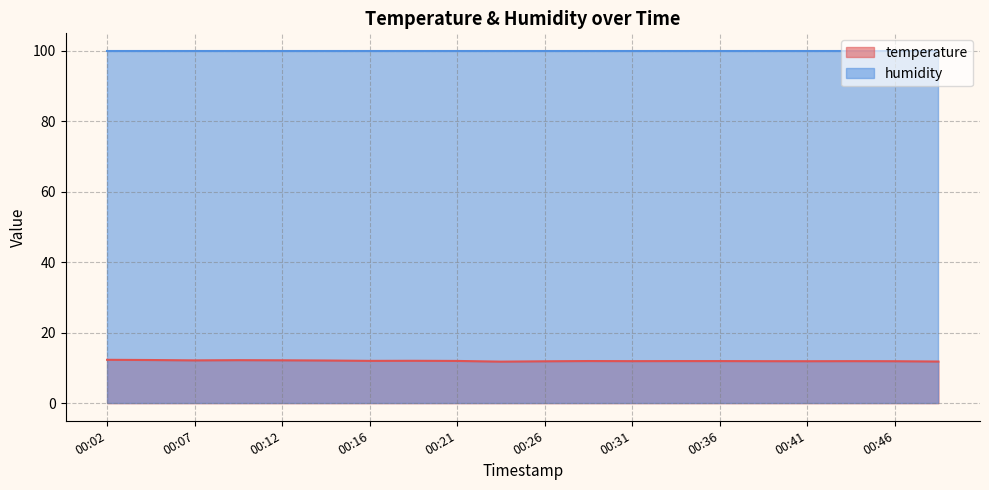

How many lines are shown in the chart?

2